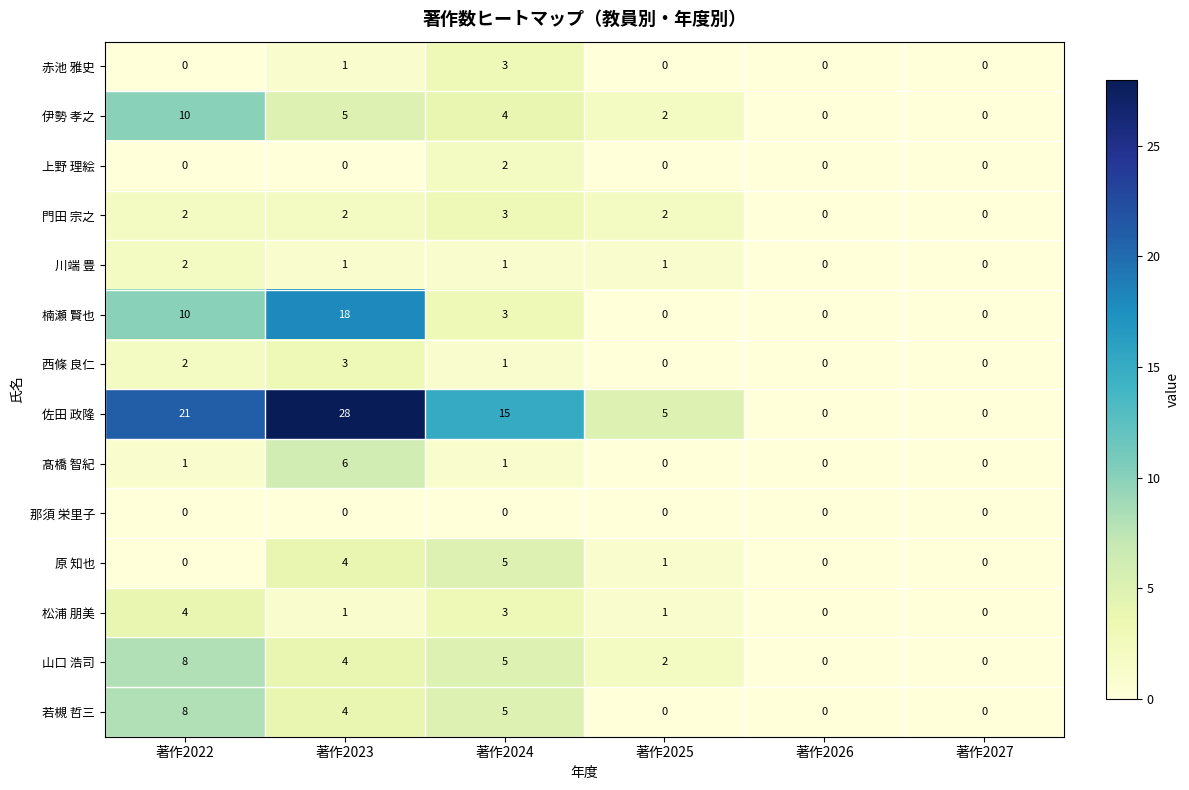

Which series changed the most between 著作2024 and 著作2027?

佐田 政隆